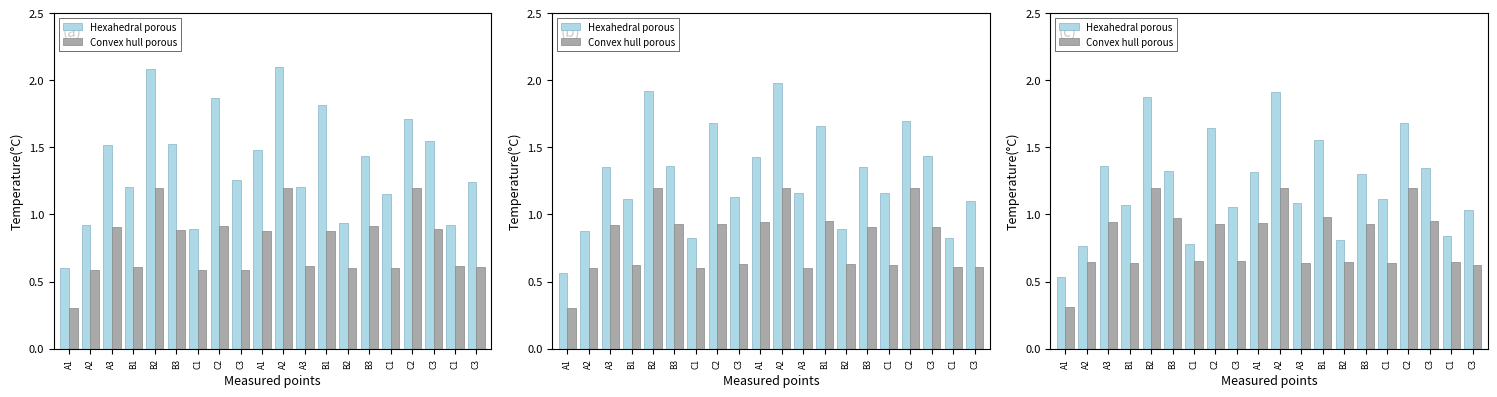

What is the highest value of the Hexahedral porous series?

1.9